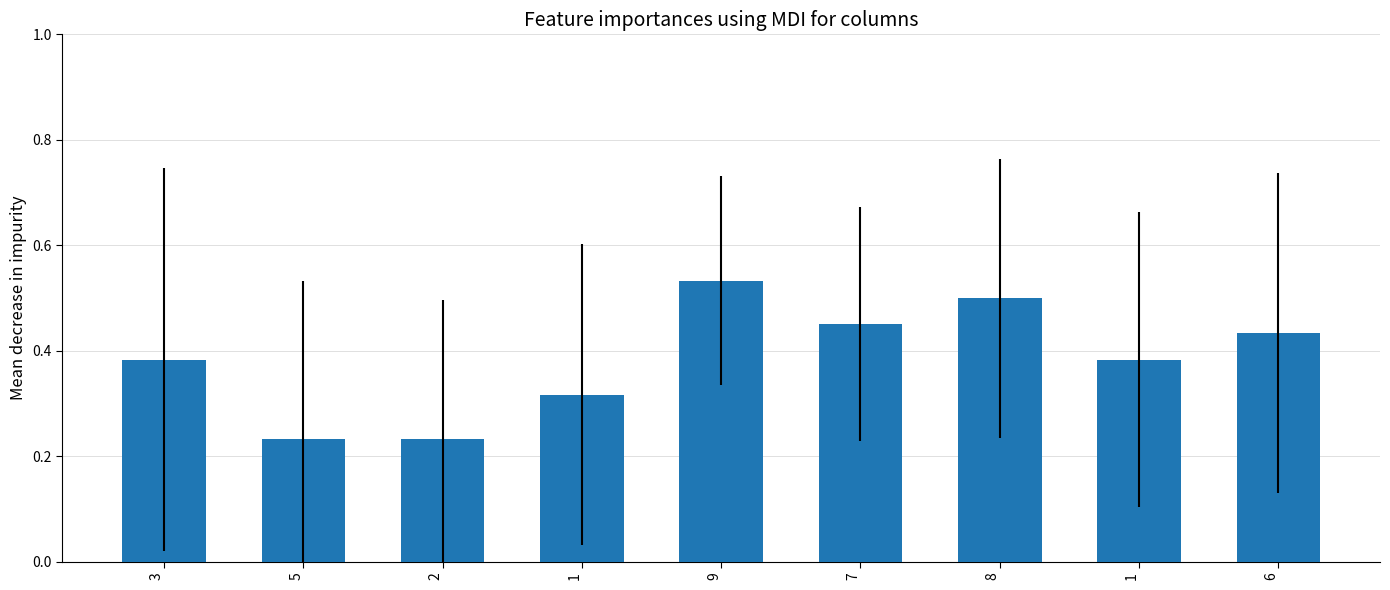

Are the bars horizontal?

No